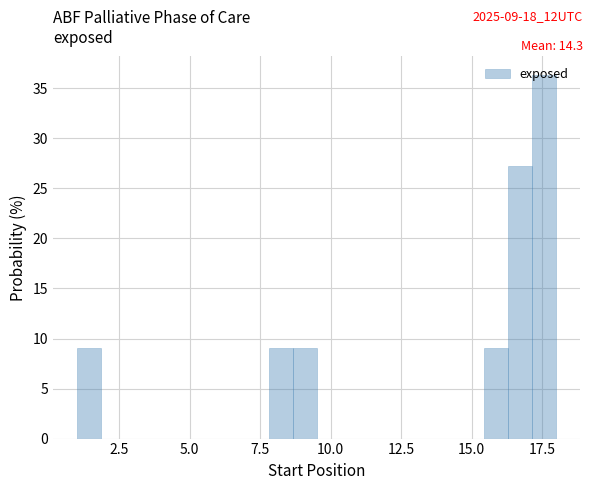

Read against the x-axis, roughly where is the centre of the tallest bar?

17.5